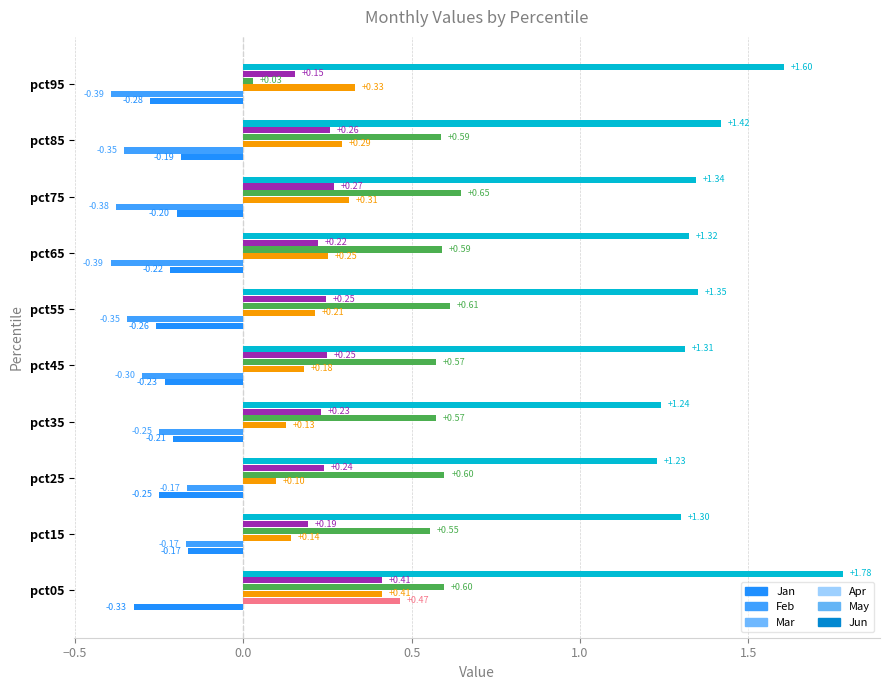

What is the difference between the highest and lowest values at pct65?

1.7